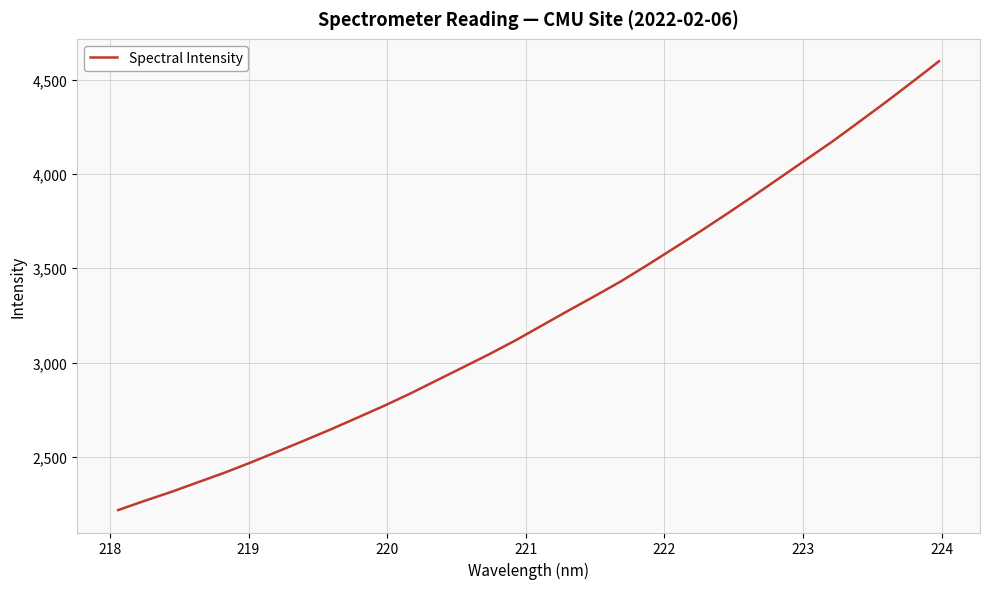

What is the greatest value displayed?

4597.3